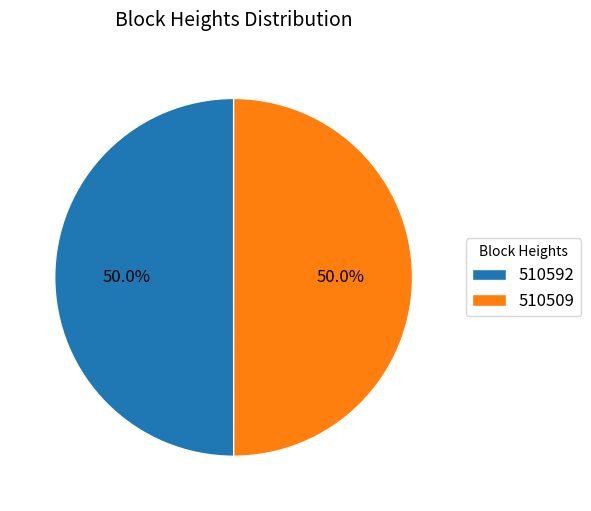

How many slices are in this pie chart?

2